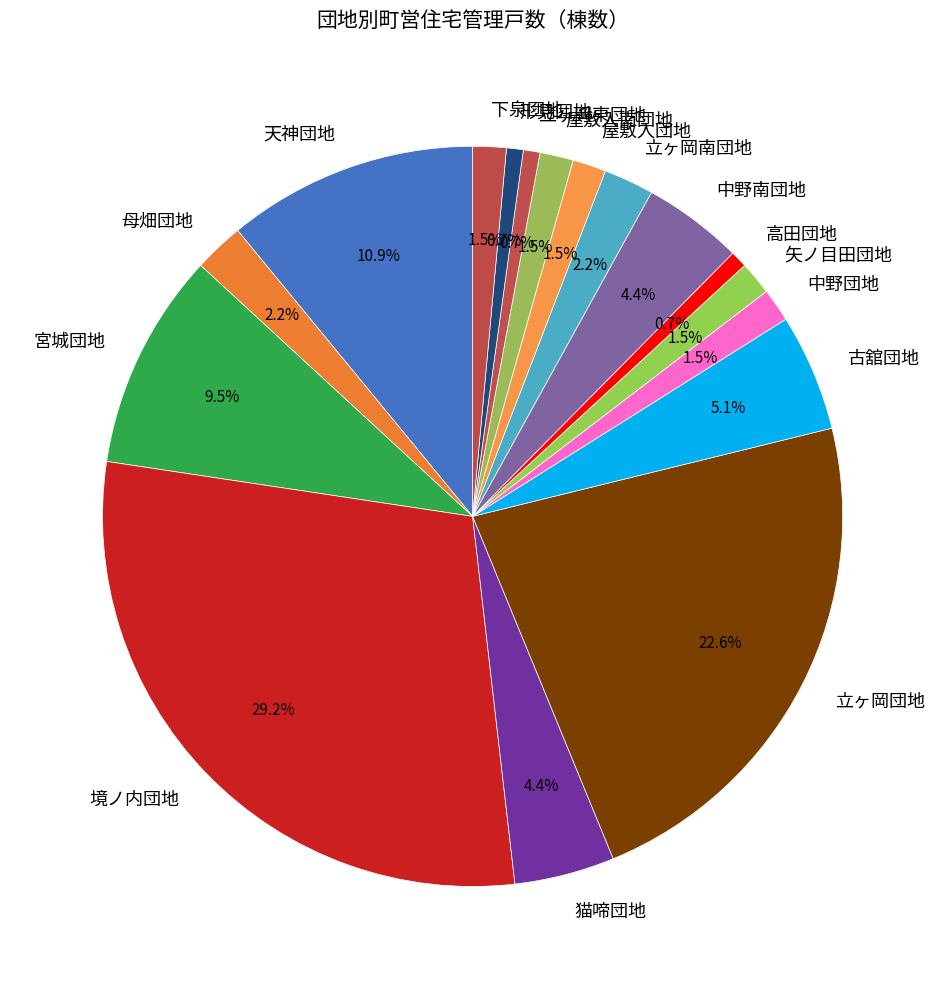

To the nearest percent, what is the combined percentage of 下泉団地 and 立ヶ岡団地?

24%